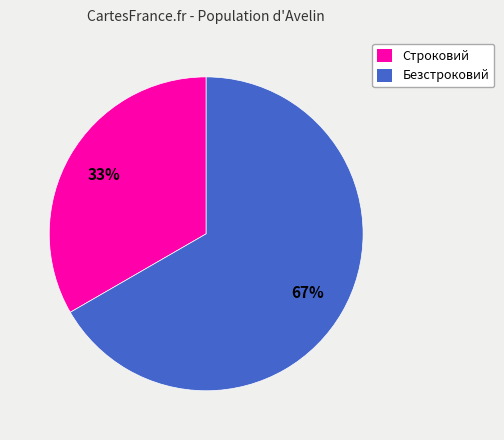

Is the sum of Строковий and Безстроковий greater than half?

Yes